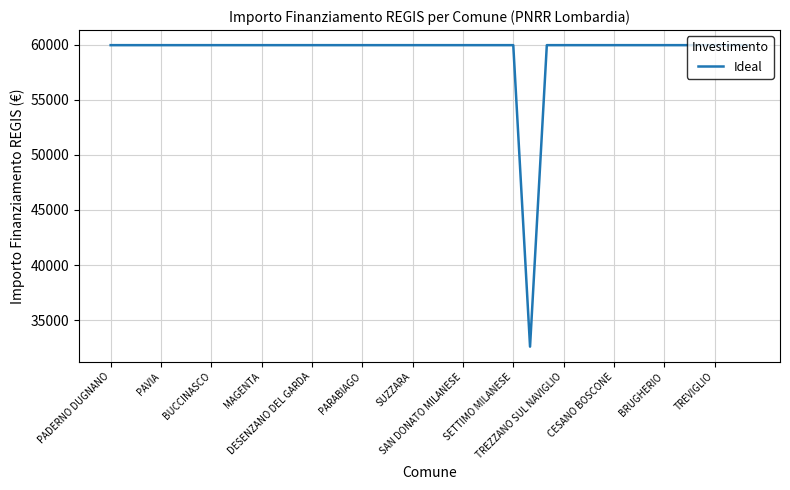

What is the greatest value displayed?

59966